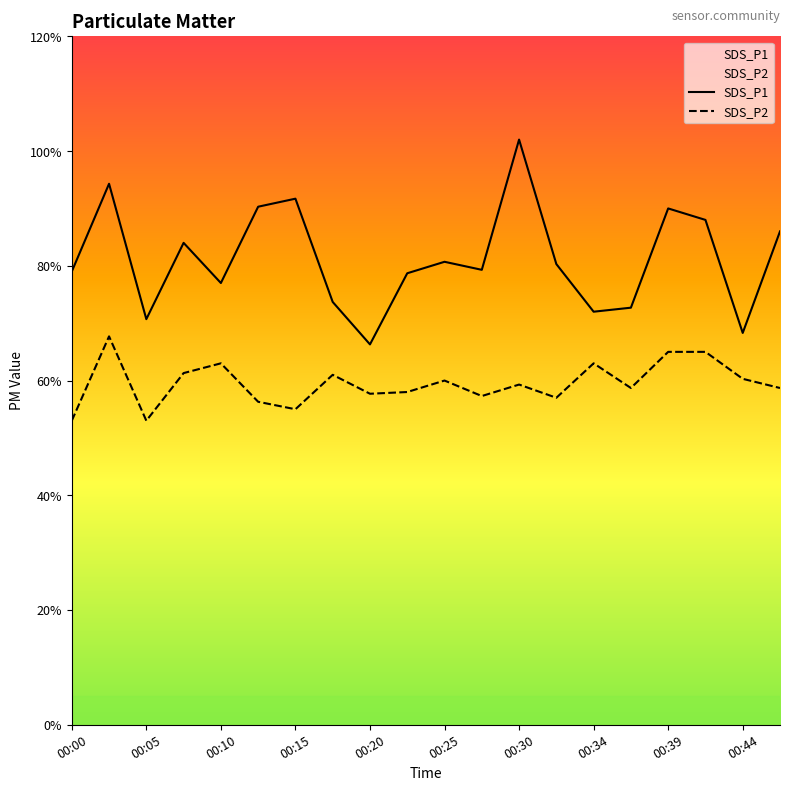

Which series changed the most between 00:44 and 19?

SDS_P1